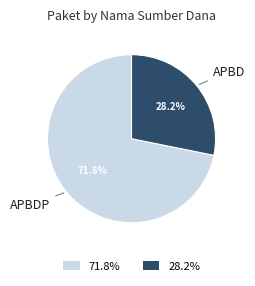

Does any single category account for the majority?

Yes